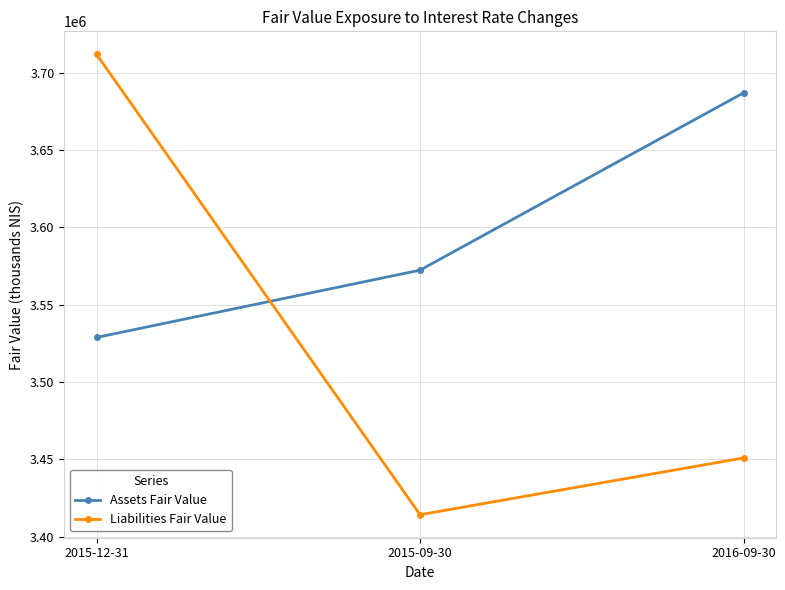

What is the average value of the Assets Fair Value series?

3596000